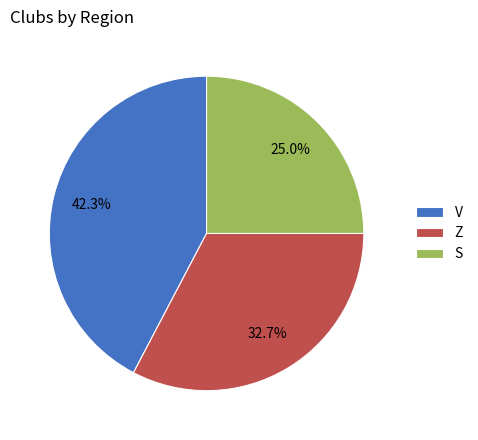

Rank the categories by value from highest to lowest.

V, Z, S